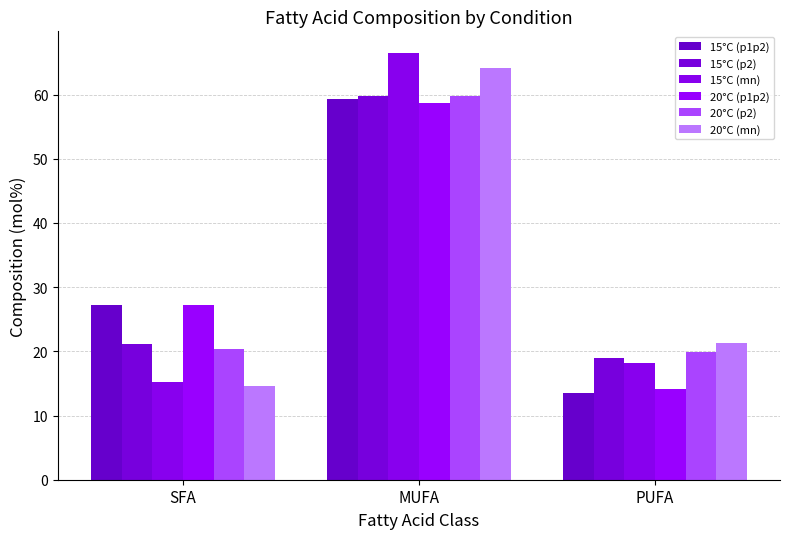

What is the lowest value of the 20°C (p1p2) series?

14.2